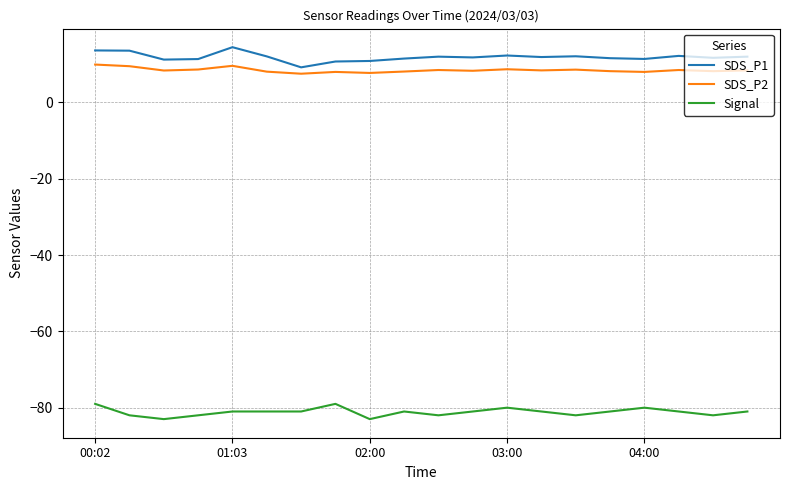

How many lines are shown in the chart?

3